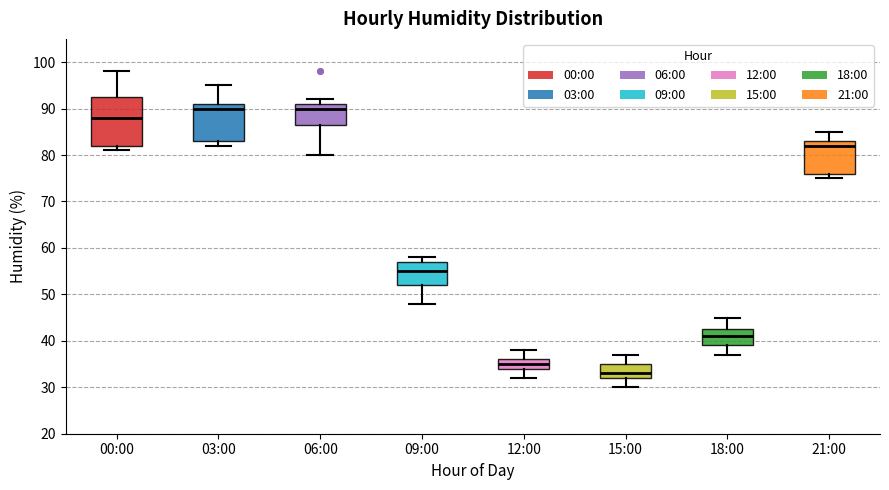

Comparing the boxes themselves (not the whiskers), which one is the tallest?

00:00